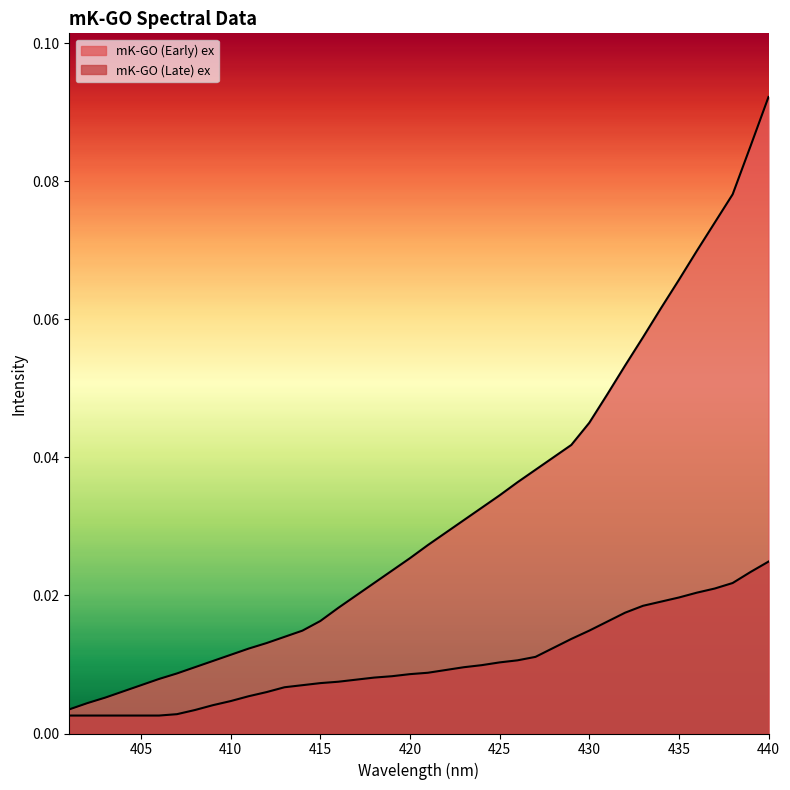

Count the number of data series in this chart.

2